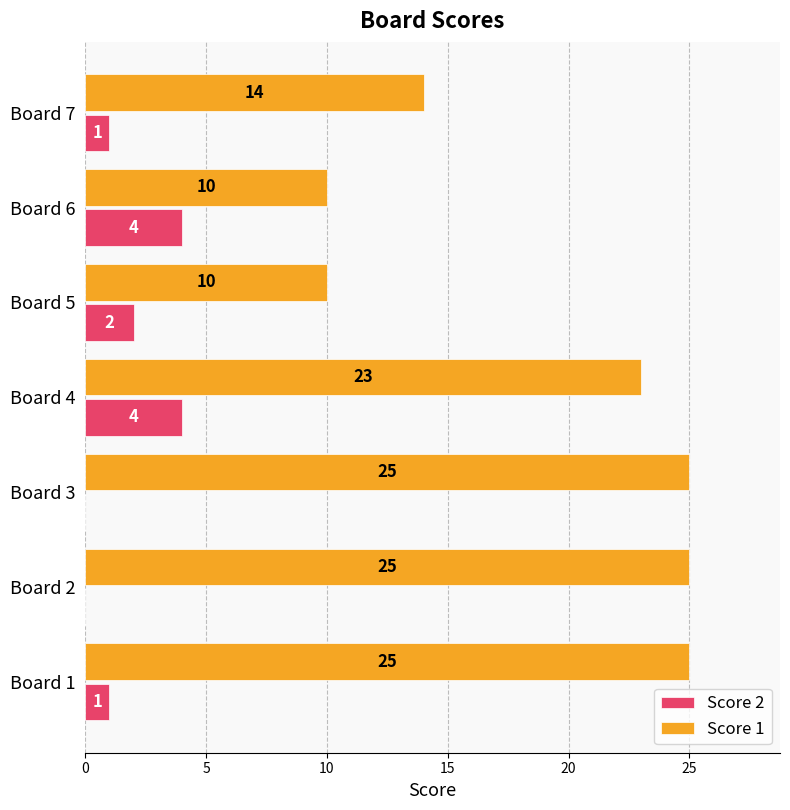

What is the sum of the Score 1 values at Board 1 and Board 7?

39